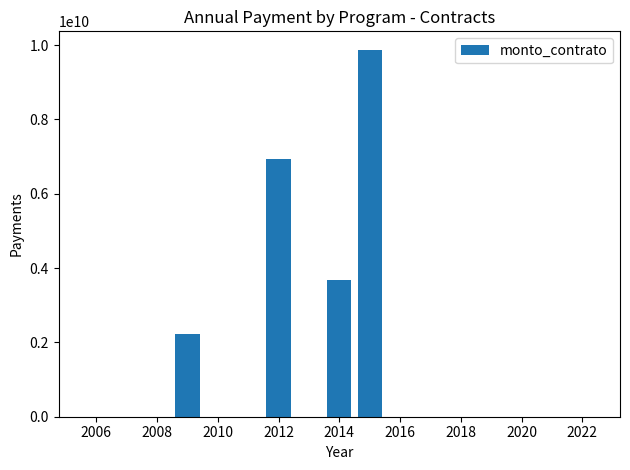

Reading left to right, transcribe all the data shown in this chart.

0	0	0	2228797438	0	0	6924960000	0	3668225300	9876600000	0	0	0	0	0	0	0